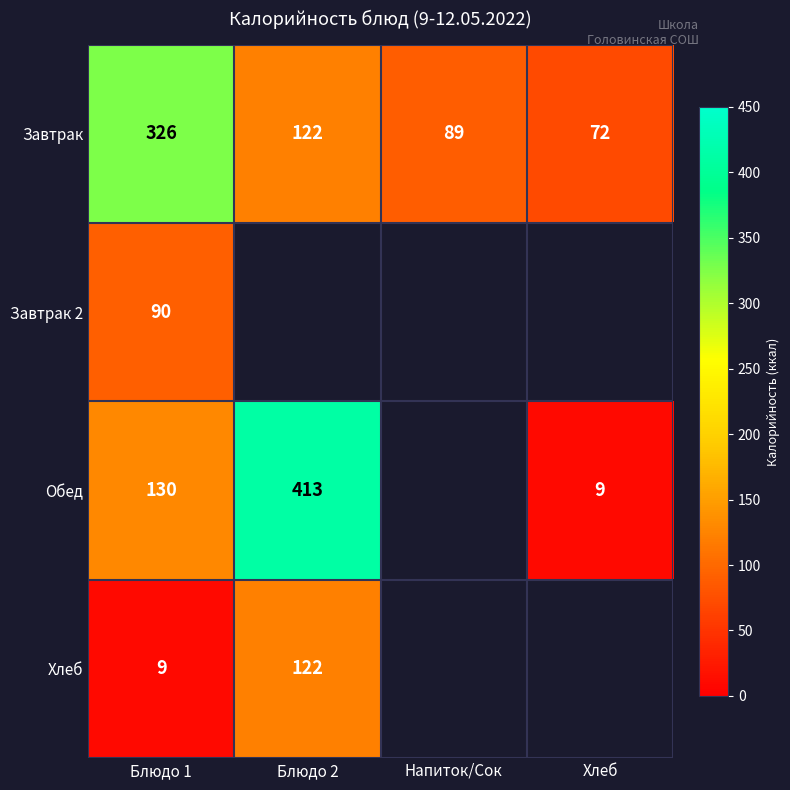

At which label does Завтрак reach its minimum?

Хлеб